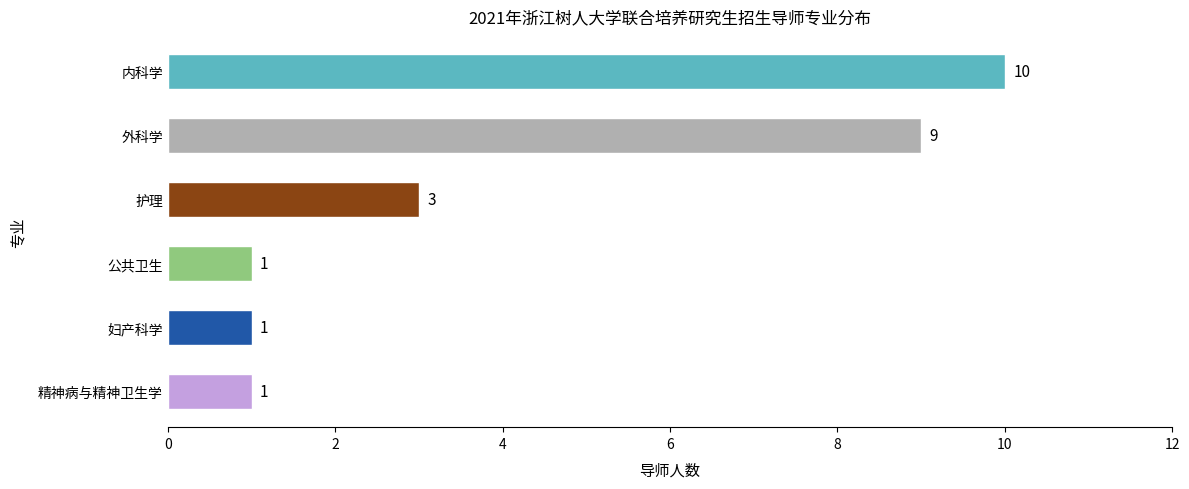

Between 妇产科学 and 护理, which is larger?

护理